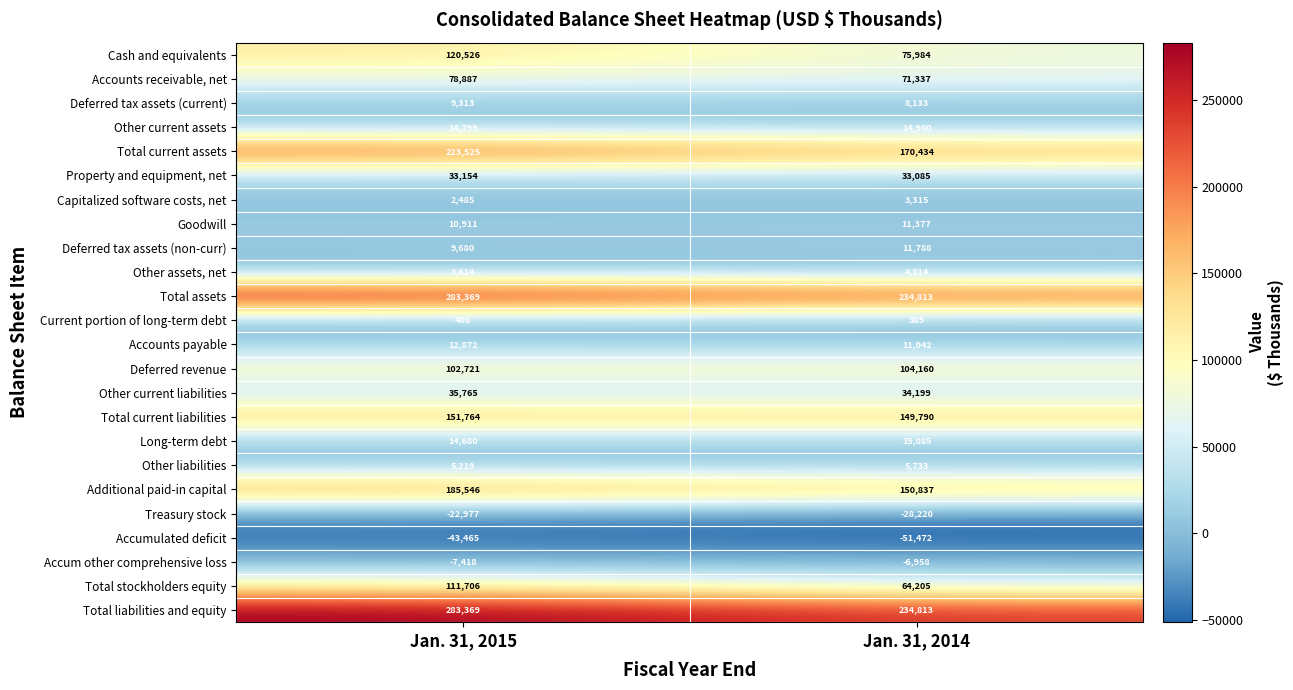

Which label corresponds to the largest value in the chart?

Jan. 31, 2015